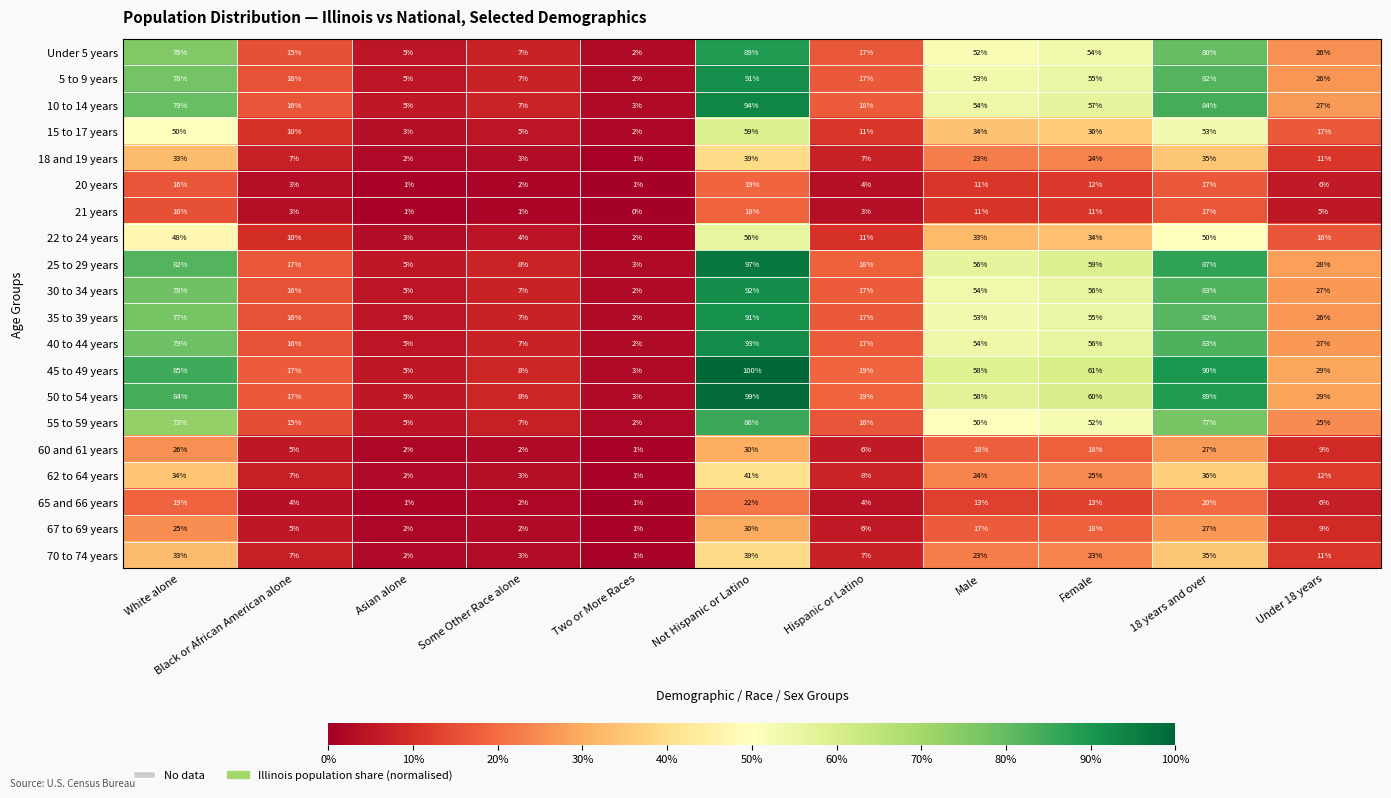

At how many categories does at least one series exceed 0?

11